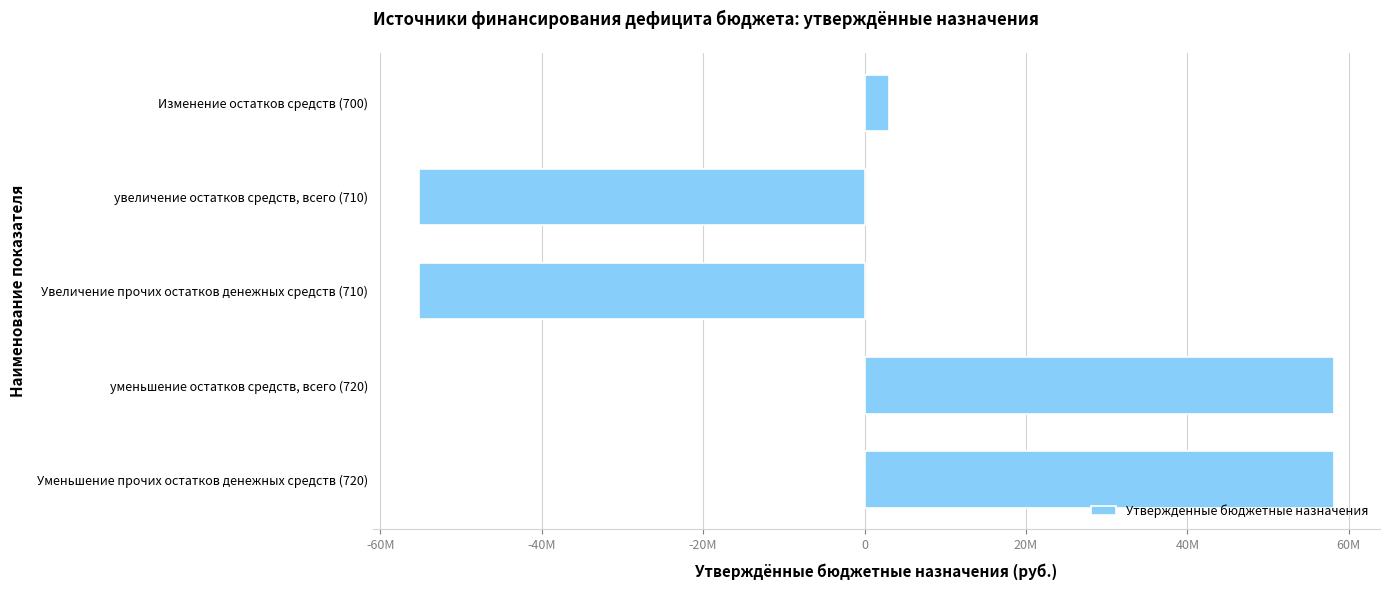

Does the chart contain any negative values?

Yes